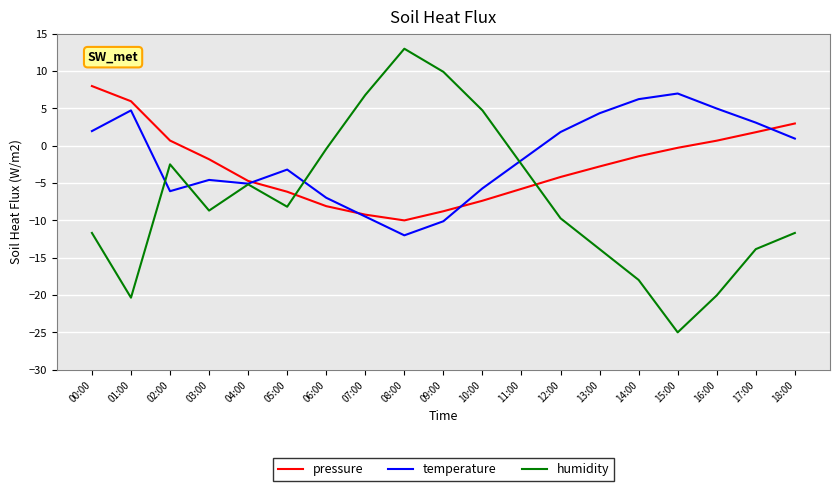

The value of pressure at 00:00 is 13.3. True or false?

False